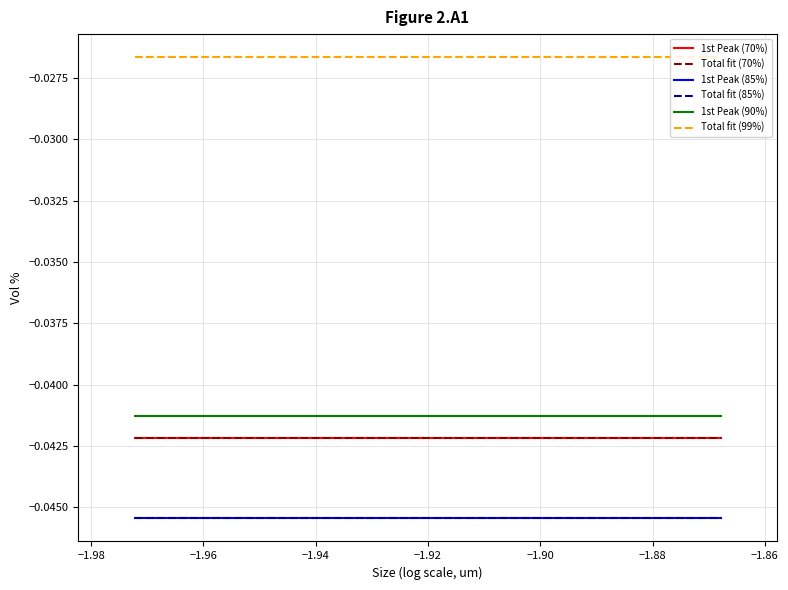

Does the chart have visible grid lines?

Yes